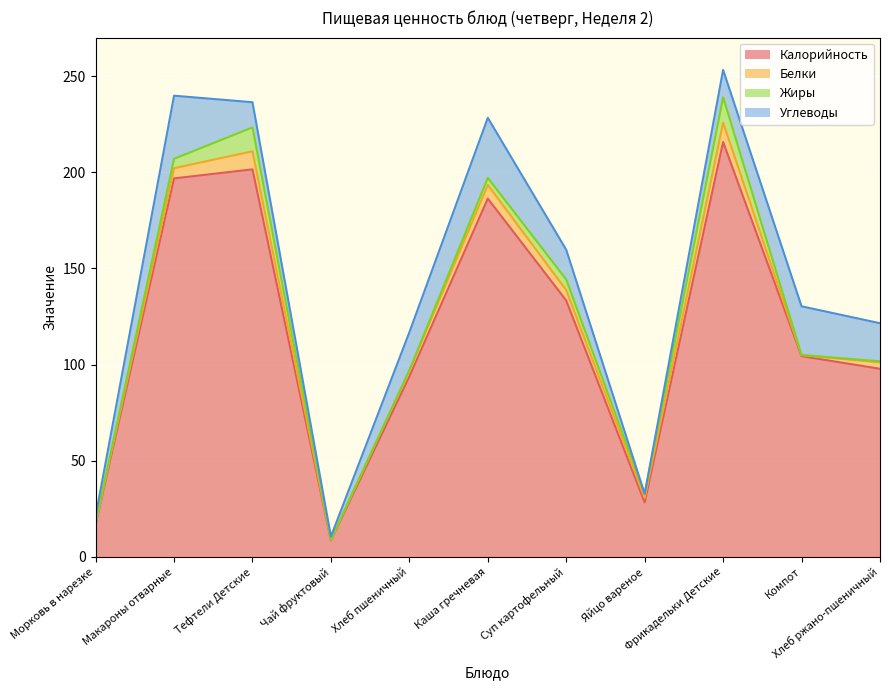

Reading right to left, what are all the values shown in this chart?

Калорийность: Хлеб ржано-пшеничный=97.8	Компот=104.4	Фрикадельки Детские=215.7	Яйцо вареное=28.3	Суп картофельный=133.3	Каша гречневая=186.3	Хлеб пшеничный=93.8	Чай фруктовый=8.6	Тефтели Детские=201.5	Макароны отварные=196.8	Морковь в нарезке=16.9
Белки: Хлеб ржано-пшеничный=3.3	Компот=0.5	Фрикадельки Детские=10.1	Яйцо вареное=2.4	Суп картофельный=5.4	Каша гречневая=7.1	Хлеб пшеничный=3.0	Чай фруктовый=0.3	Тефтели Детские=9.4	Макароны отварные=5.3	Морковь в нарезке=0.7
Жиры: Хлеб ржано-пшеничный=0.6	Компот=0.1	Фрикадельки Детские=13.2	Яйцо вареное=2.0	Суп картофельный=5.5	Каша гречневая=3.7	Хлеб пшеничный=0.3	Чай фруктовый=0.1	Тефтели Детские=12.4	Макароны отварные=4.9	Морковь в нарезке=0.1
Углеводы: Хлеб ржано-пшеничный=19.8	Компот=25.3	Фрикадельки Детские=14.2	Яйцо вареное=0.1	Суп картофельный=15.5	Каша гречневая=31.2	Хлеб пшеничный=19.7	Чай фруктовый=1.6	Тефтели Детские=13.1	Макароны отварные=32.8	Морковь в нарезке=3.5